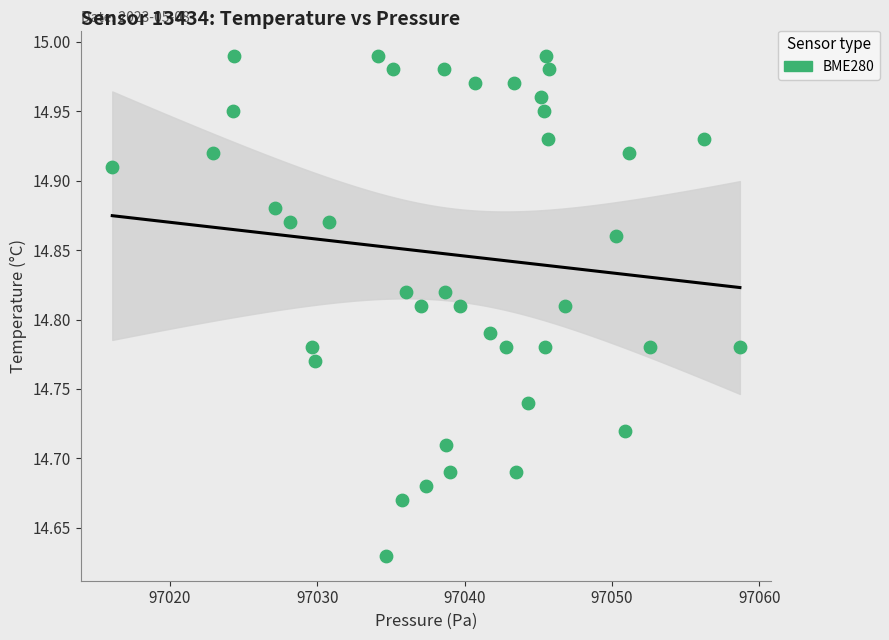

What is the range of Y values (max minus min)?

0.4